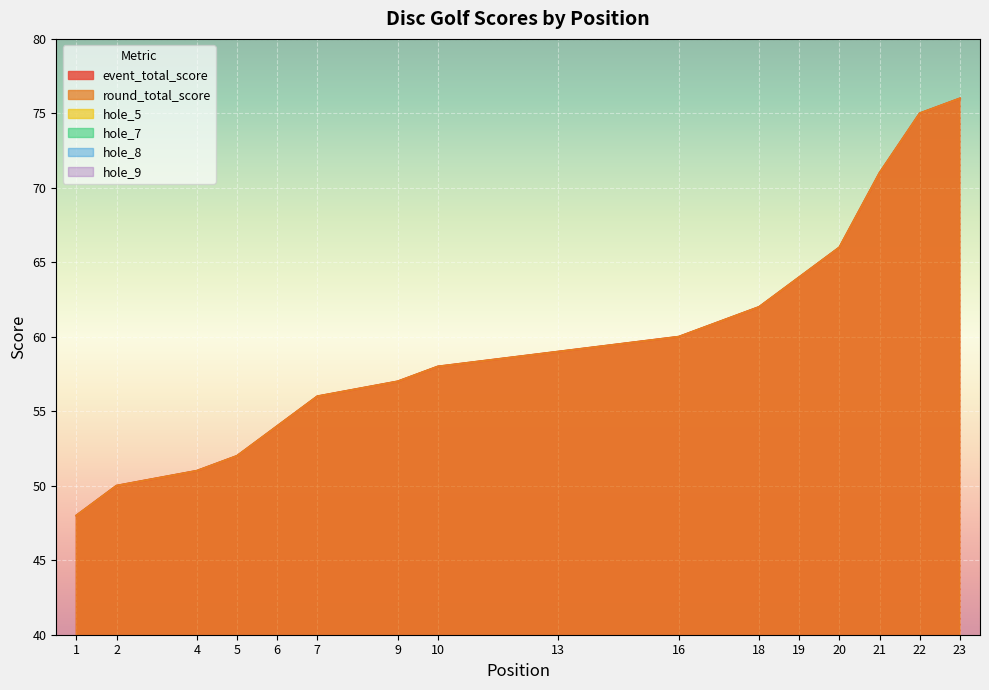

Is it true that hole_9 equals 3 at 13?

False